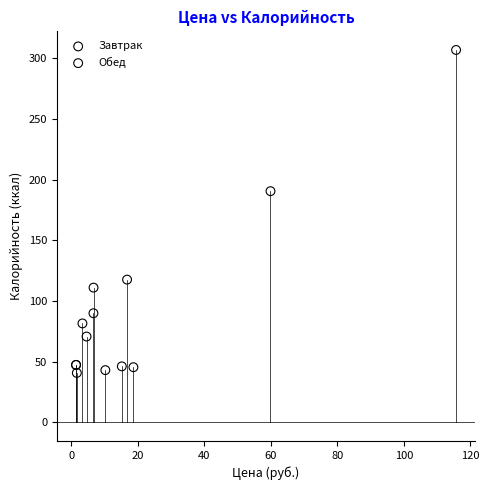

Which series contains the highest Y value?

Обед